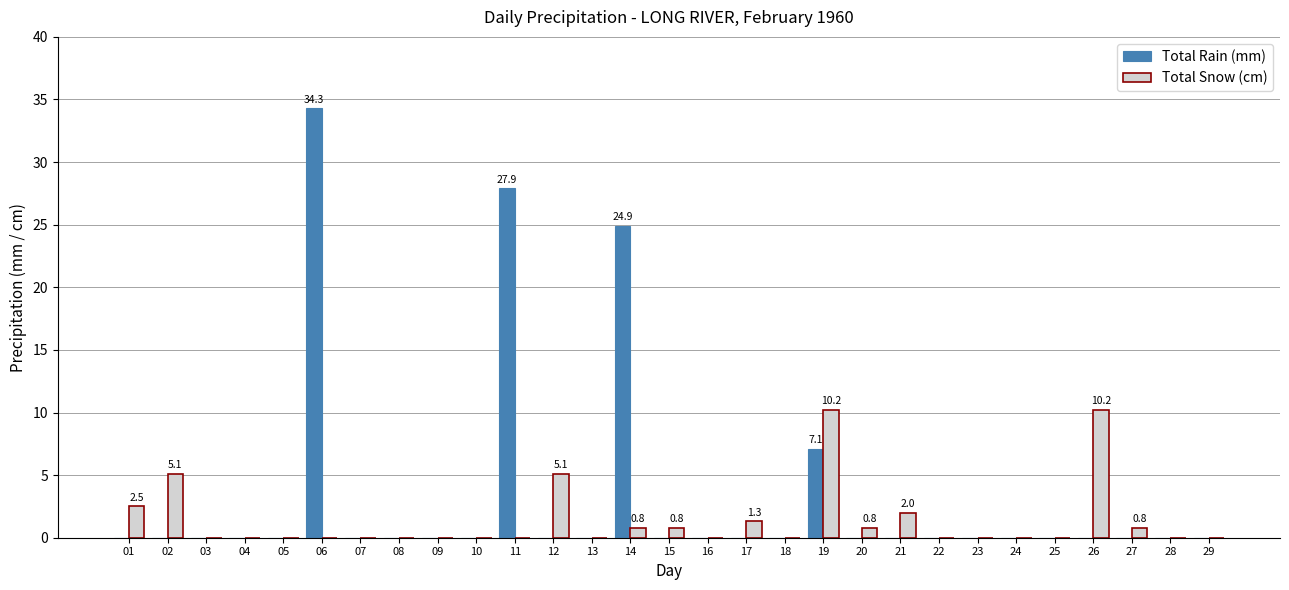

What are all the series names shown in the legend?

Total Rain (mm), Total Snow (cm)